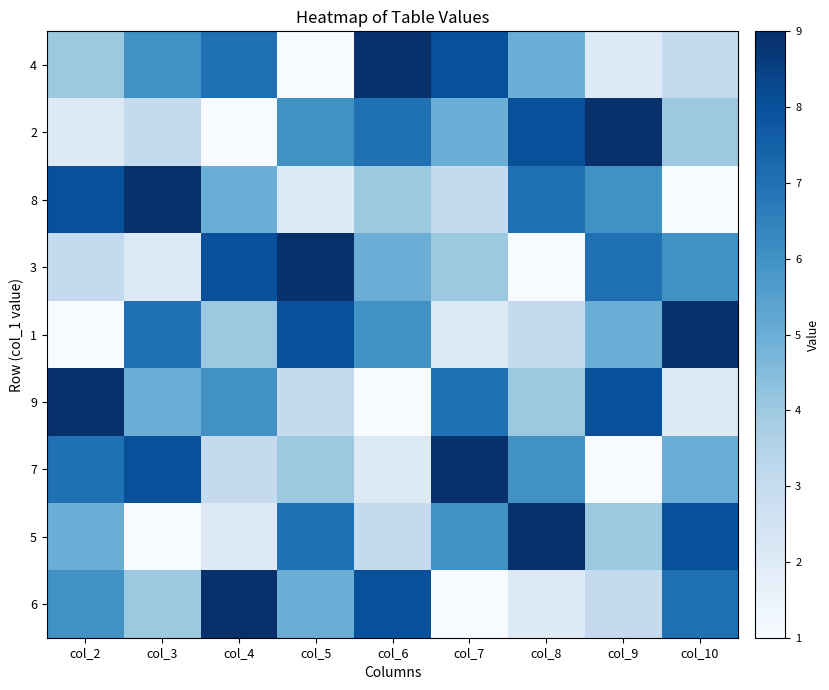

What is the smallest value displayed?

1